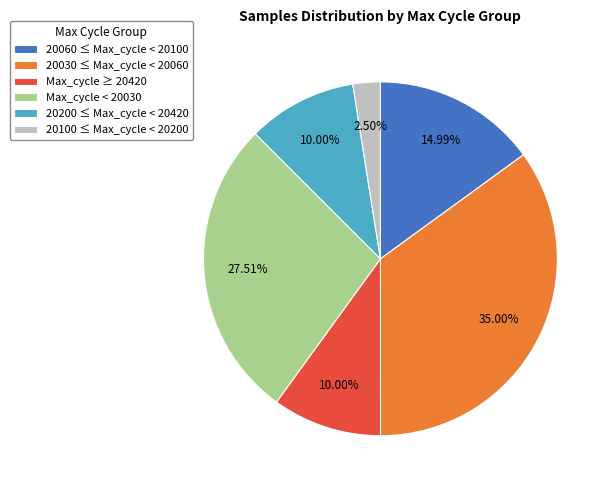

Does any single category account for the majority?

No